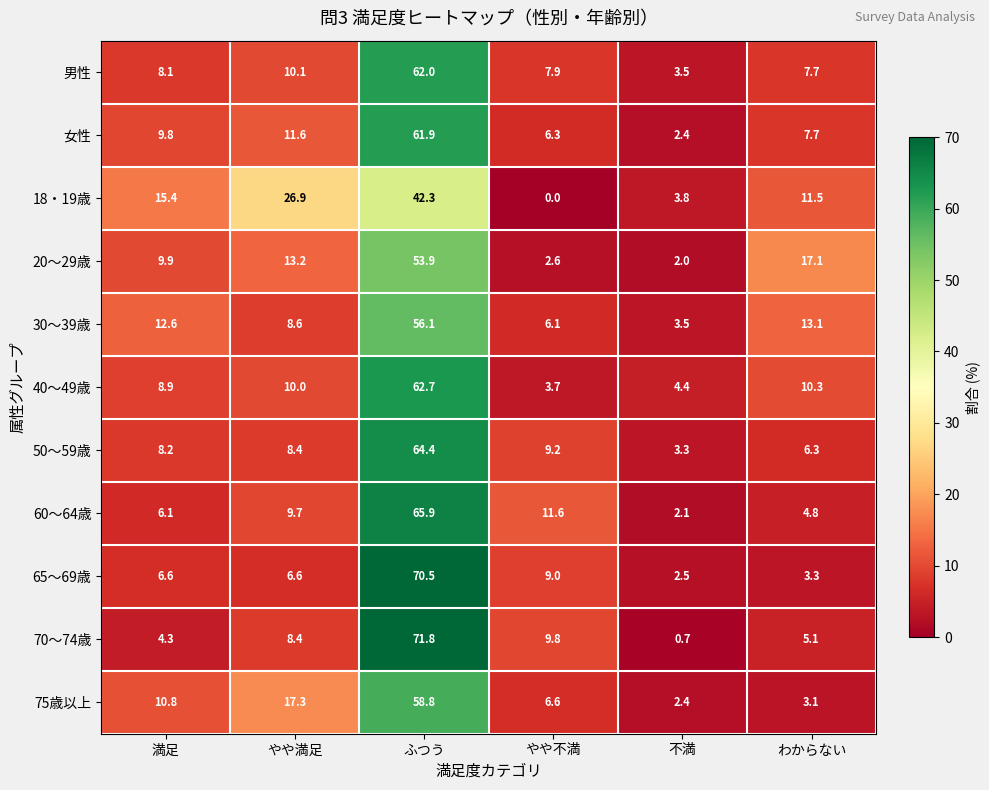

What is the approximate value of 30～39歳 at やや不満?

6.1